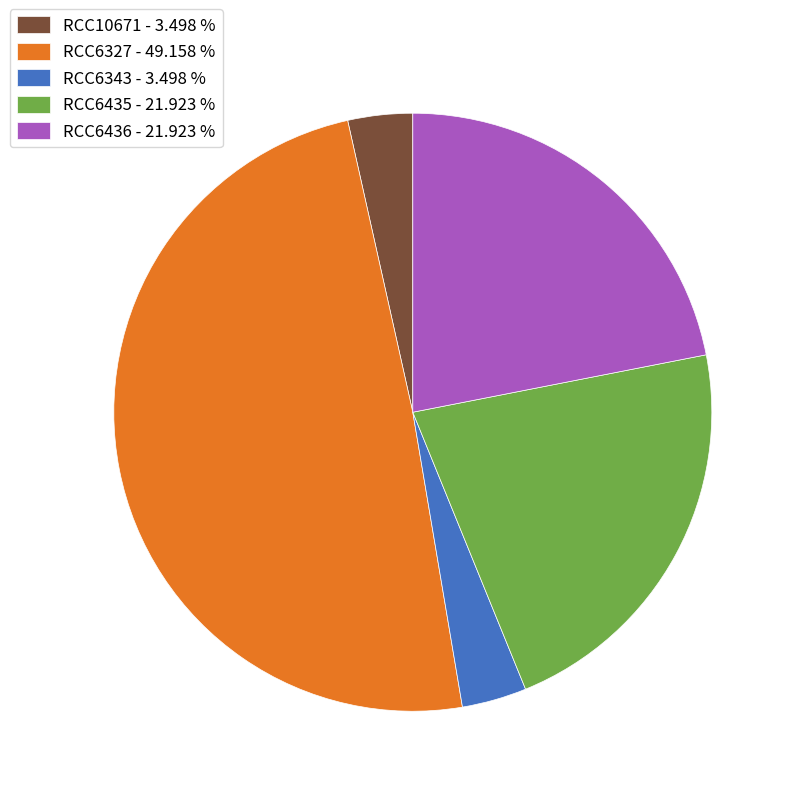

Combined, do RCC10671 and RCC6343 account for over 50%?

No